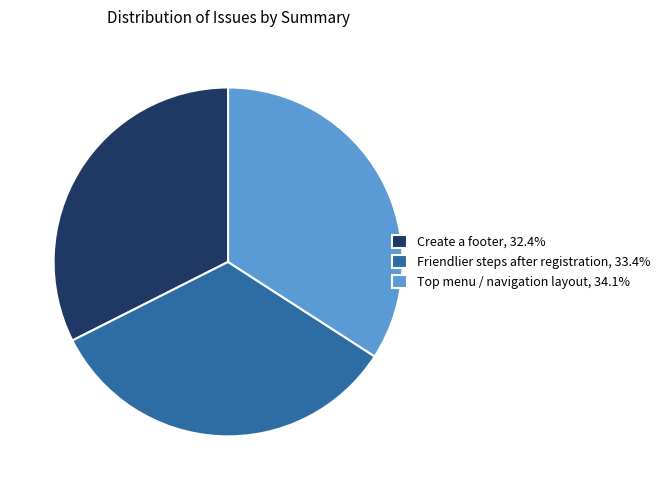

Which slice is the smallest?

Create a footer